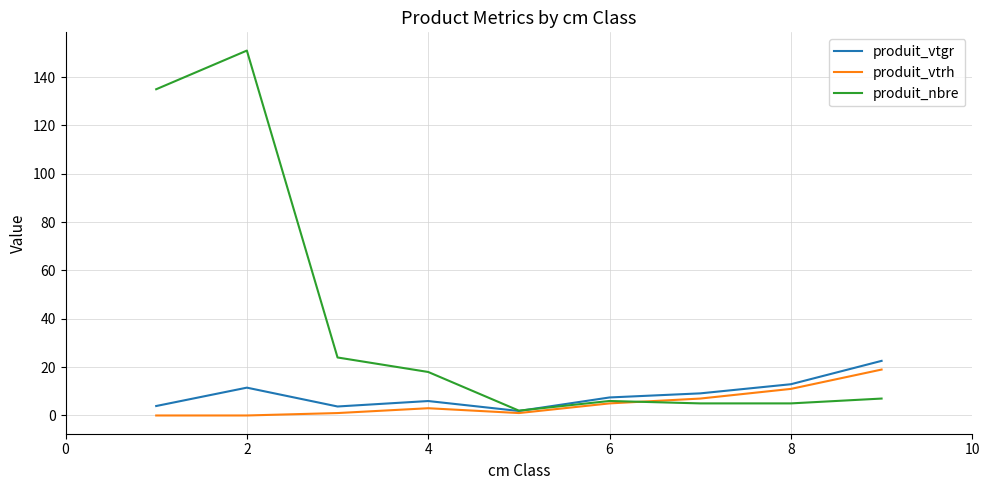

What are all the series names shown in the legend?

produit_vtgr, produit_vtrh, produit_nbre